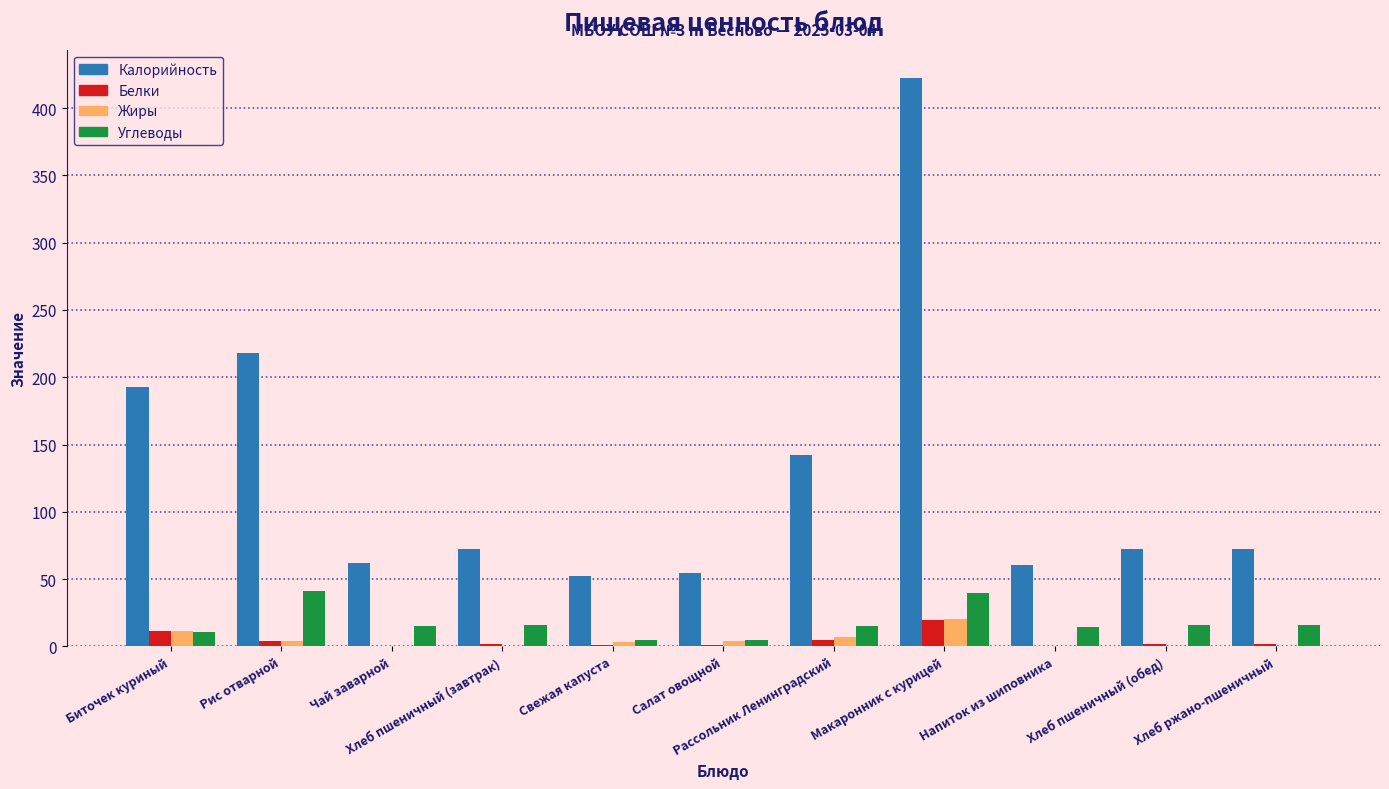

What is the maximum value shown in the chart?

422.3